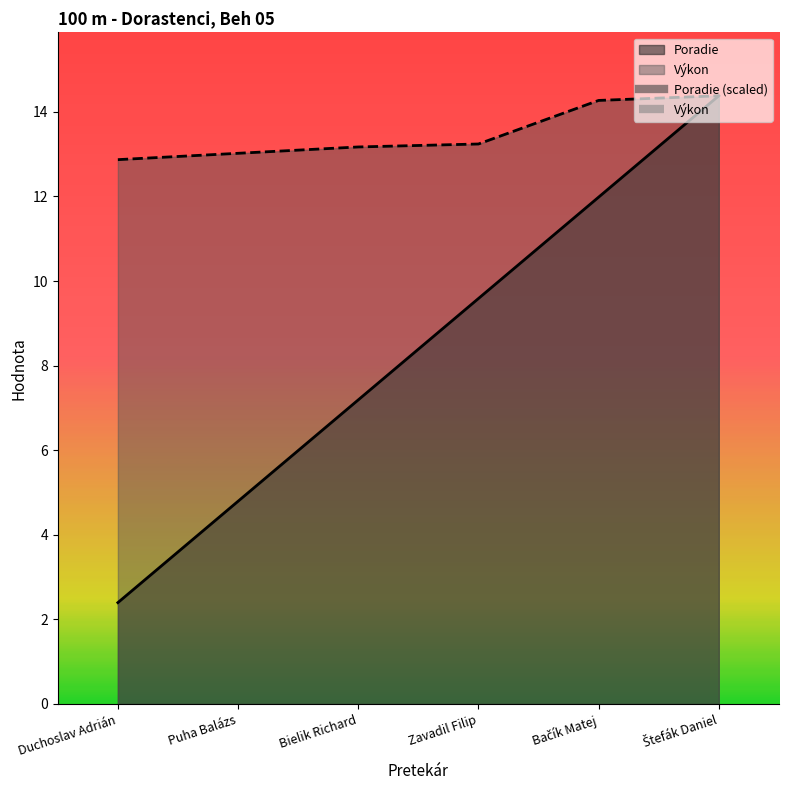

What is the minimum value shown in the chart?

2.4